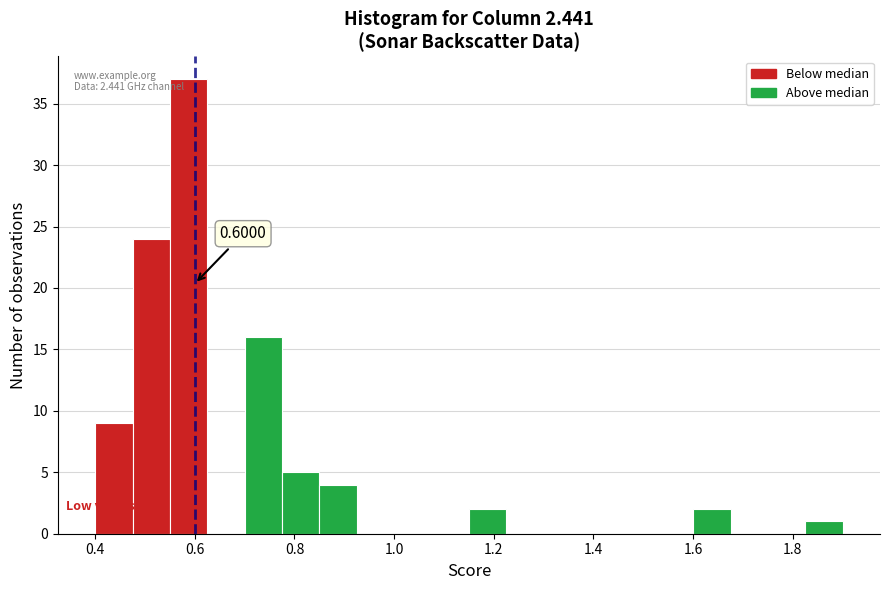

Around what value on the x-axis is the tallest bar? Give the approximate position of its centre, as read against the axis.

0.58